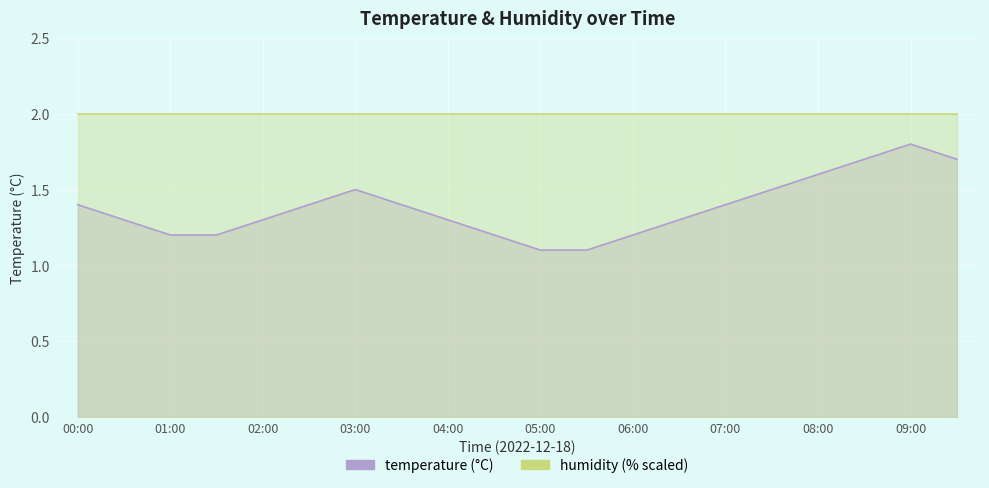

How many temperature values are between 1 and 2?

20